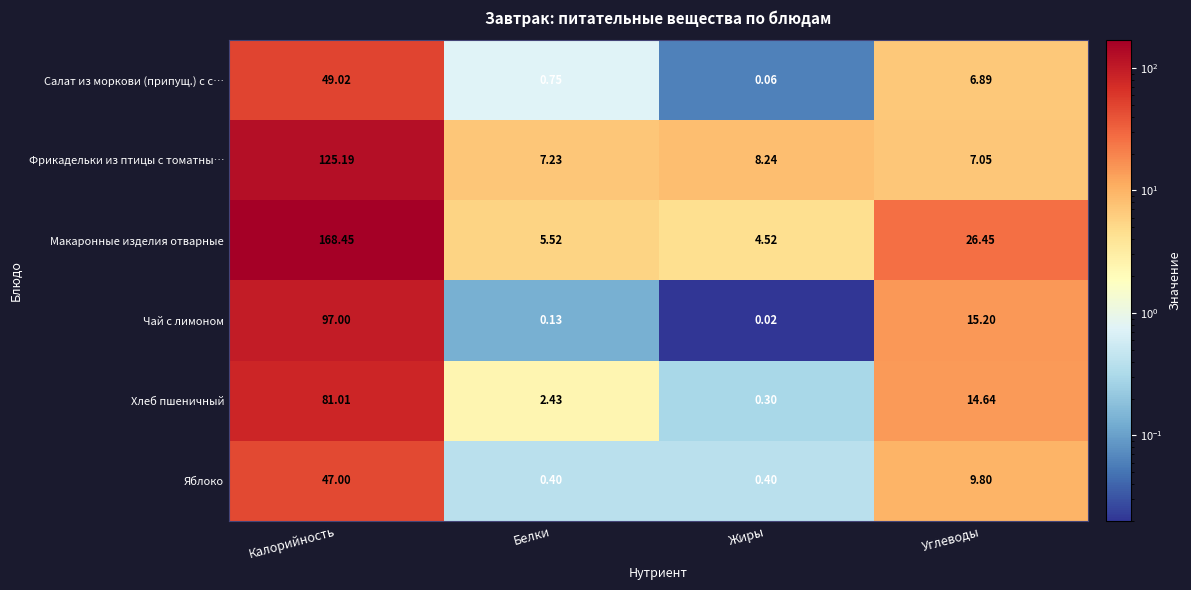

At which label does Яблоко first exceed 9?

Калорийность